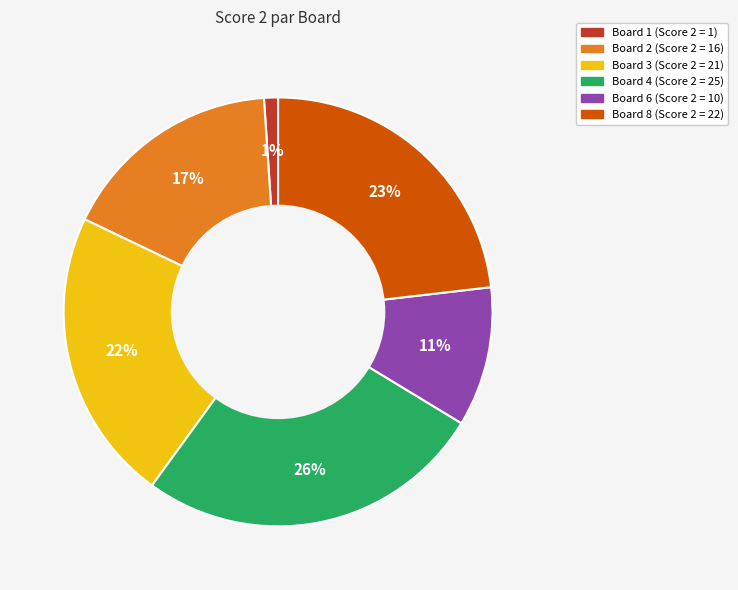

Does any single category account for the majority?

No